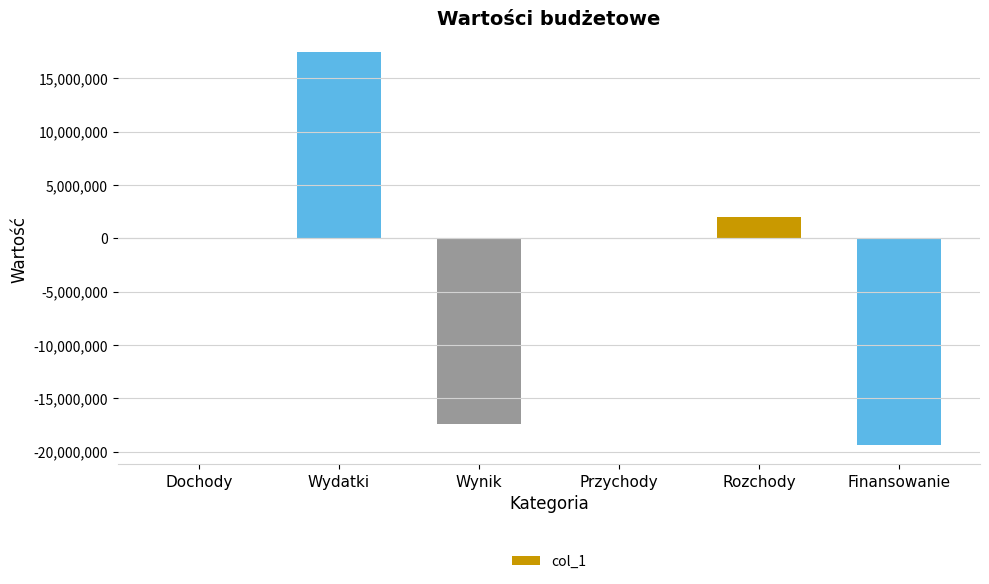

Are the bars horizontal?

No